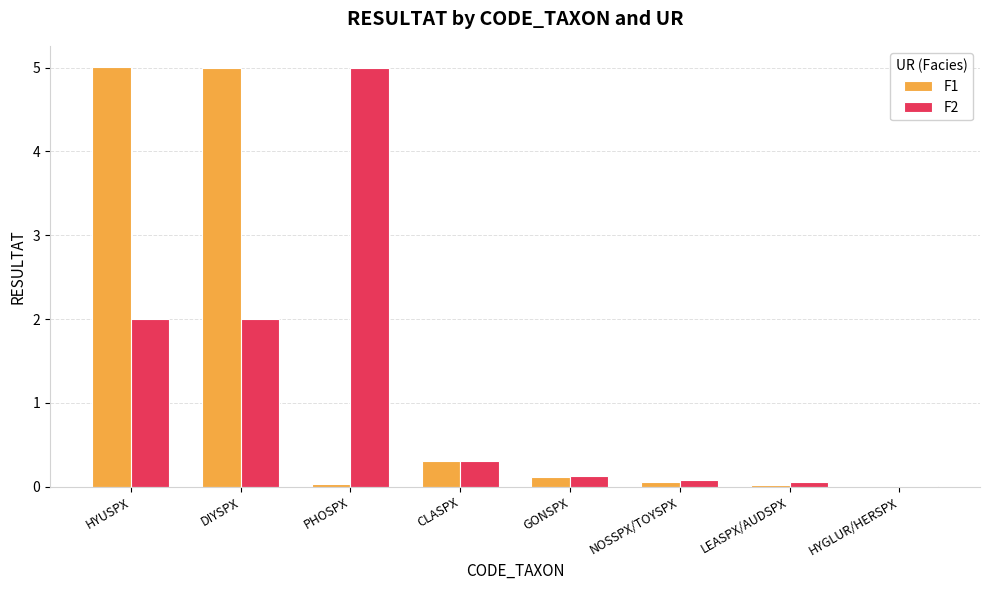

What is the approximate value of F1 at HYUSPX?

5.0